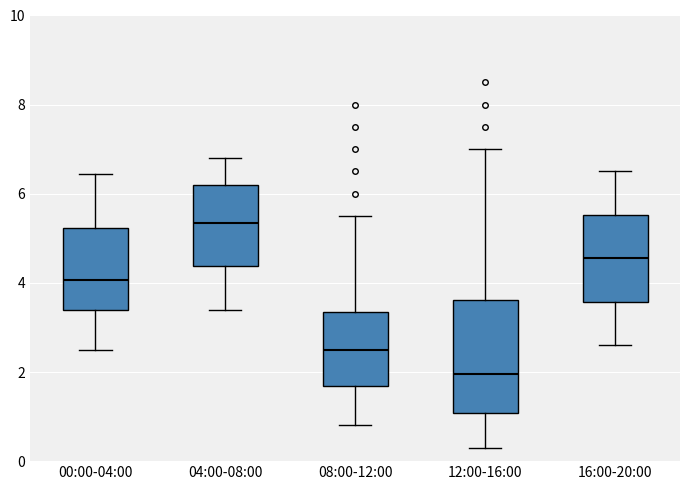

Comparing the boxes themselves (not the whiskers), which one is the tallest?

12:00-16:00